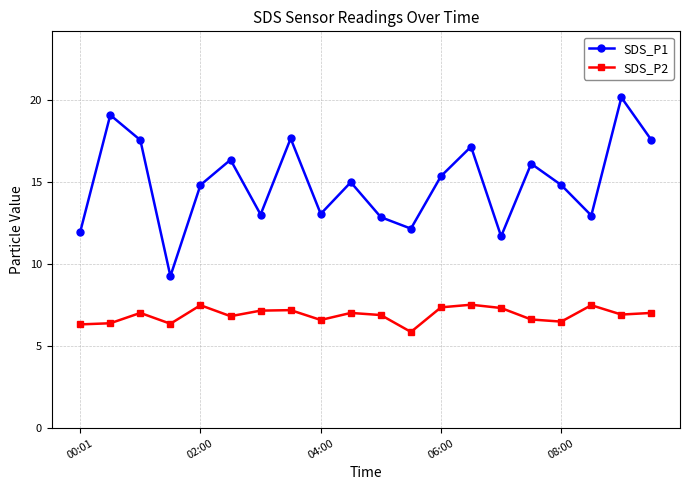

True or false: SDS_P1 has more than 0 interior local peaks.

True